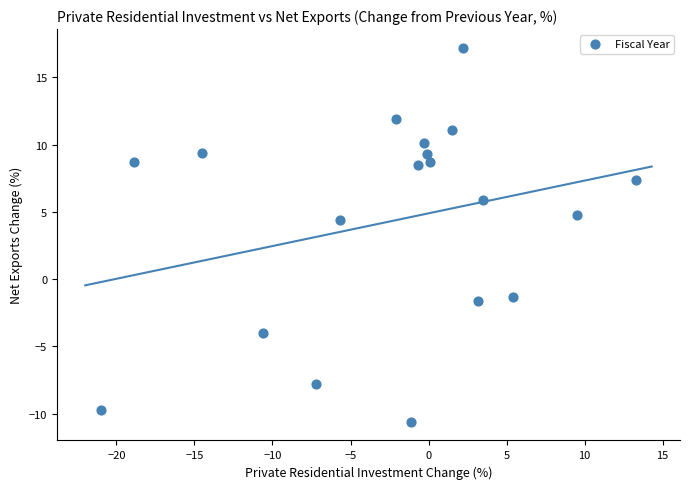

What is the range of X values (max minus min)?

34.3